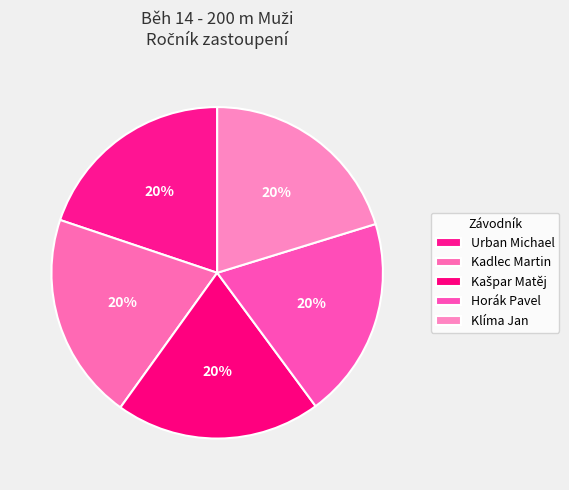

Count the number of slices in the pie.

5